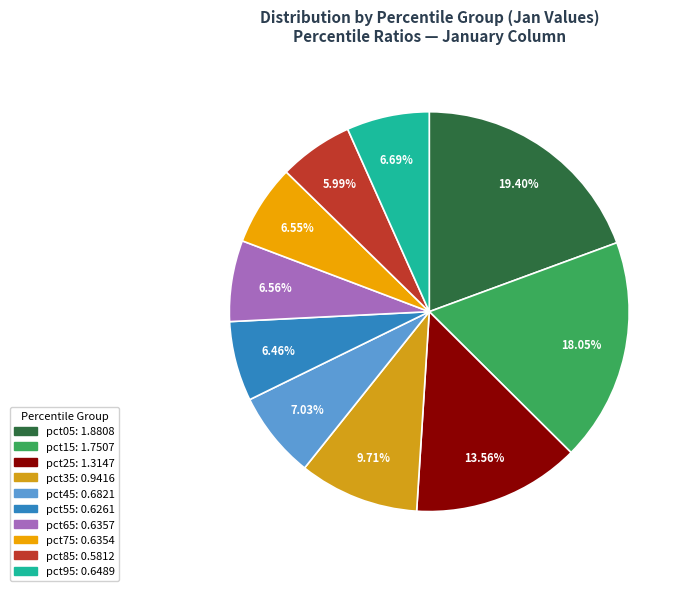

What portion of the pie excludes pct05?

80.6%